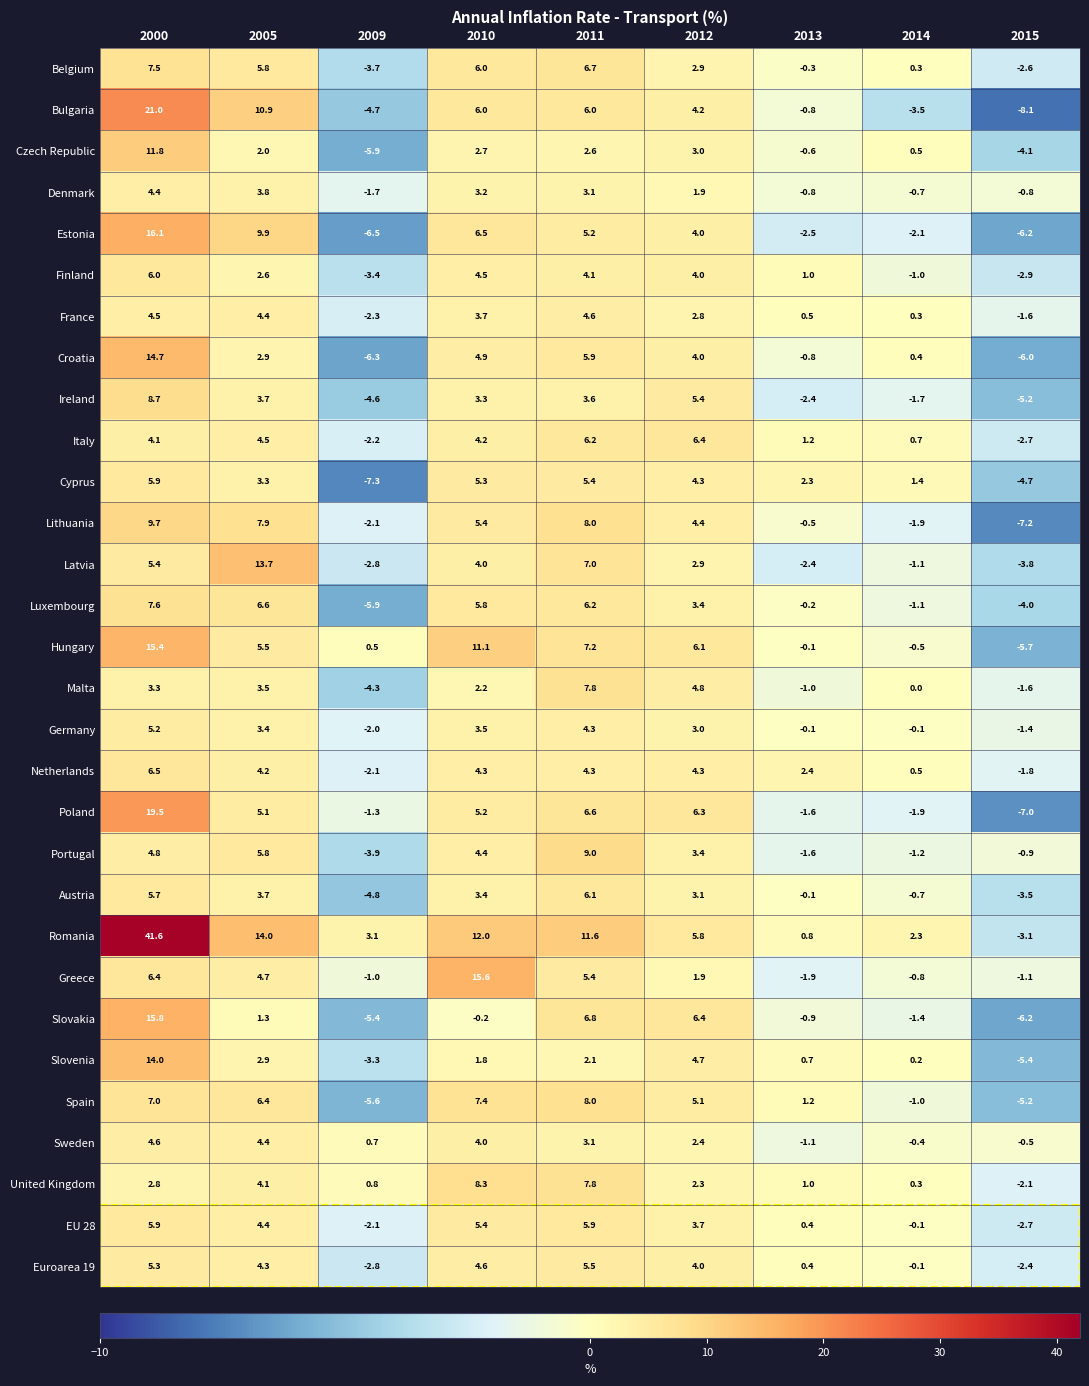

Between 2010 and 2011, which series saw the biggest shift?

Greece